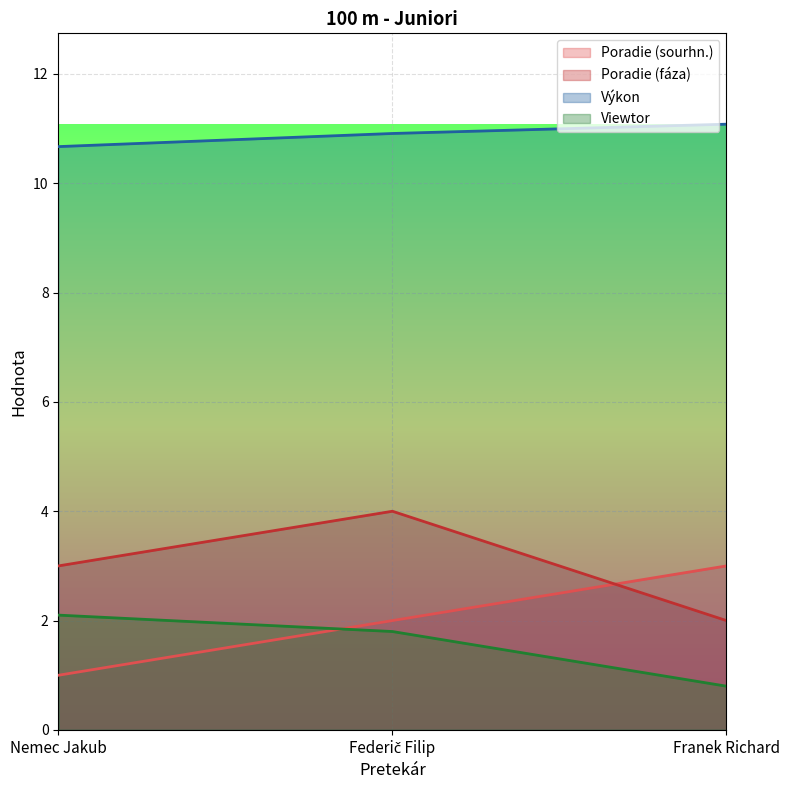

What is the difference between the maximum and minimum values in the Poradie (fáza) series?

2.0